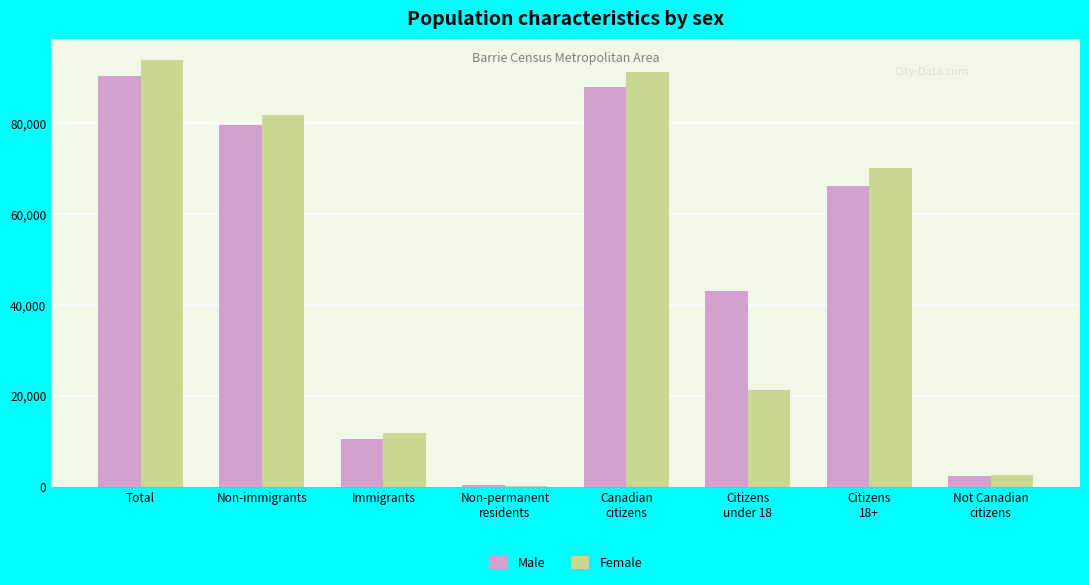

At which category is the sum across all series the highest?

Total